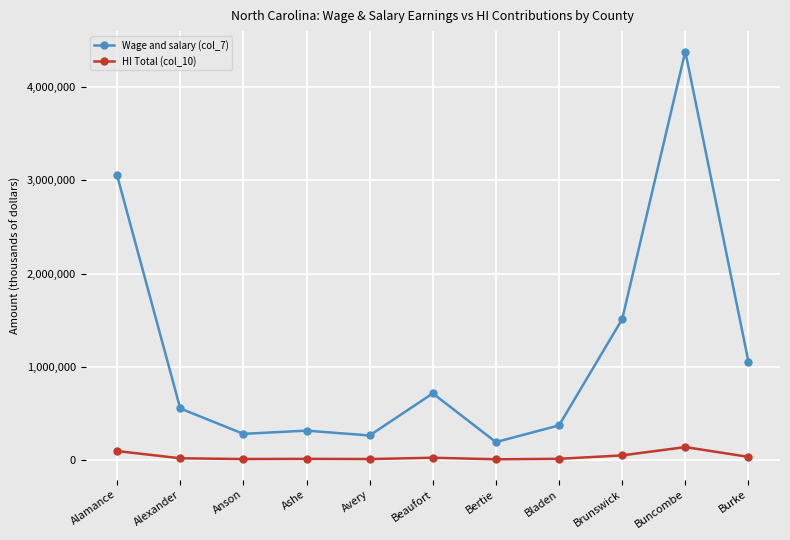

How many values in the Wage and salary (col_7) series are below 551640?

5